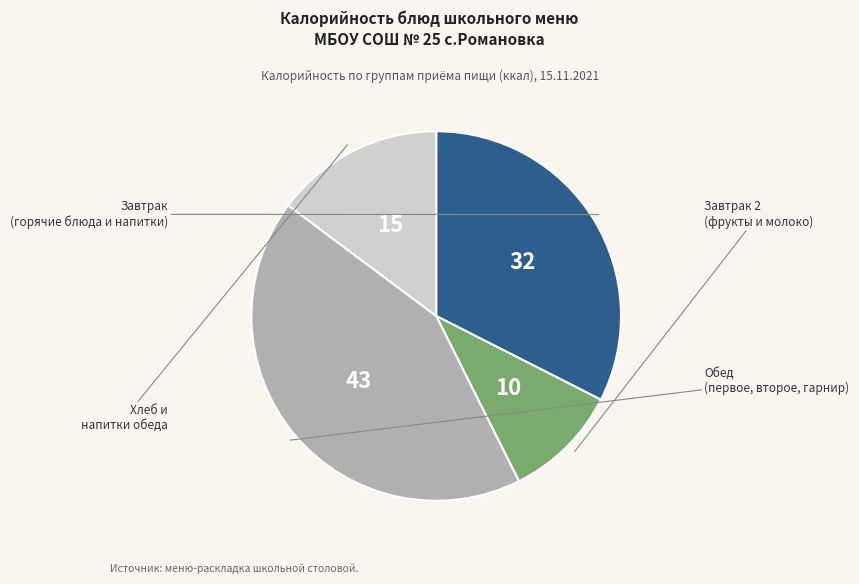

Is there any slice that represents more than half of the pie?

No